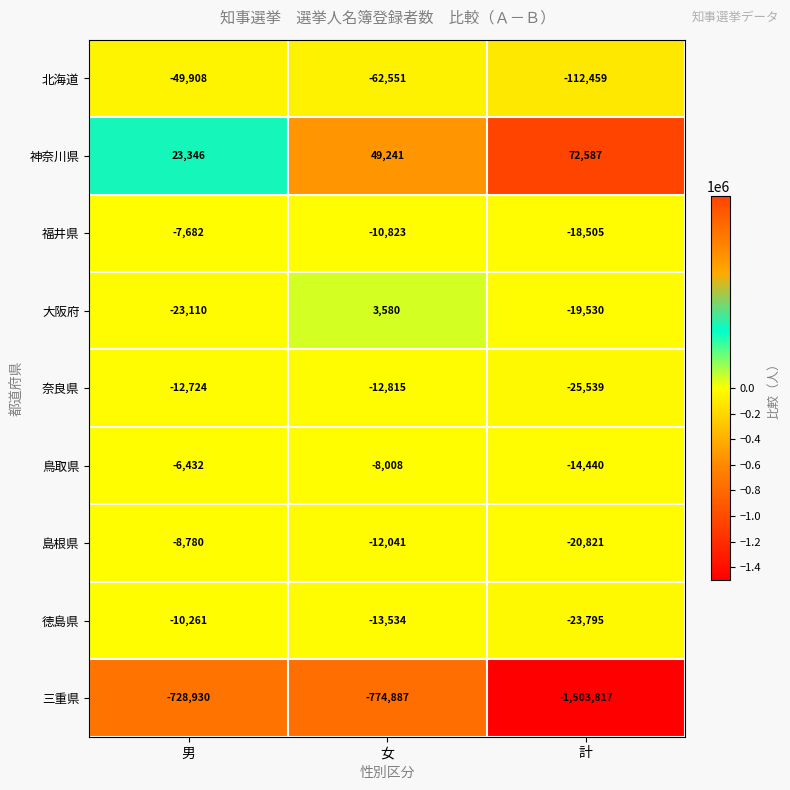

The value of 福井県 at 男 is -11583. True or false?

False